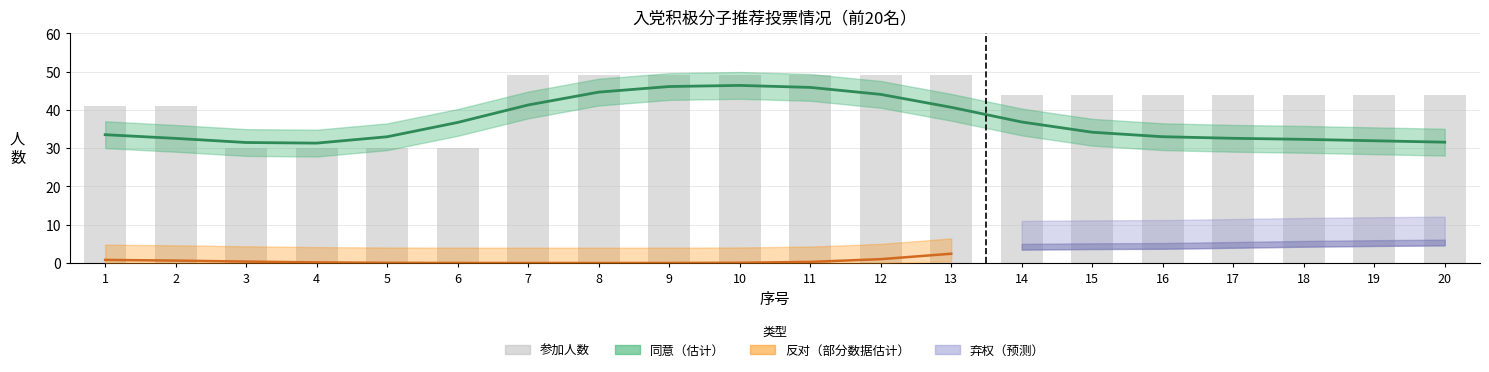

What is the difference between the highest and lowest values at 14?

7.2